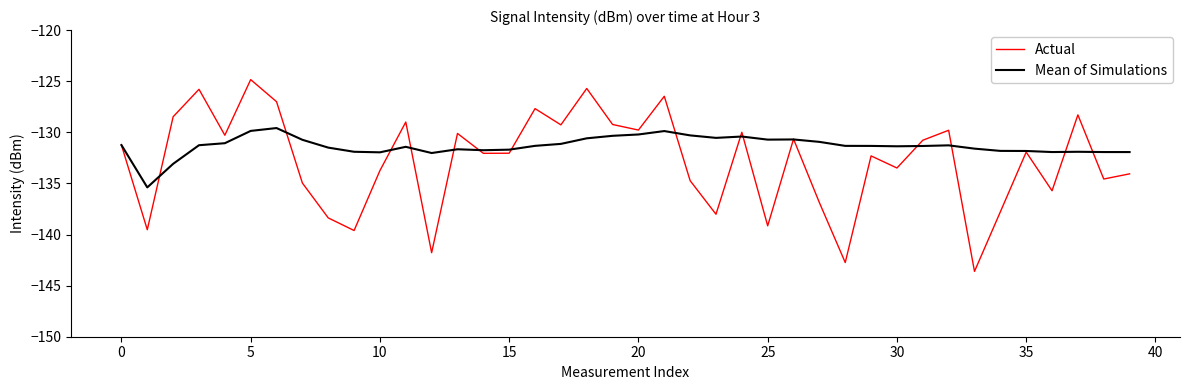

Rank the series by their maximum value, from highest to lowest.

Actual, Mean of Simulations